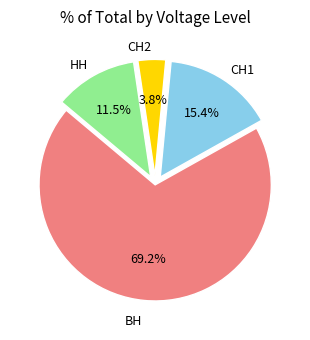

To the nearest percent, what is the difference between the largest and smallest slice percentages?

65%